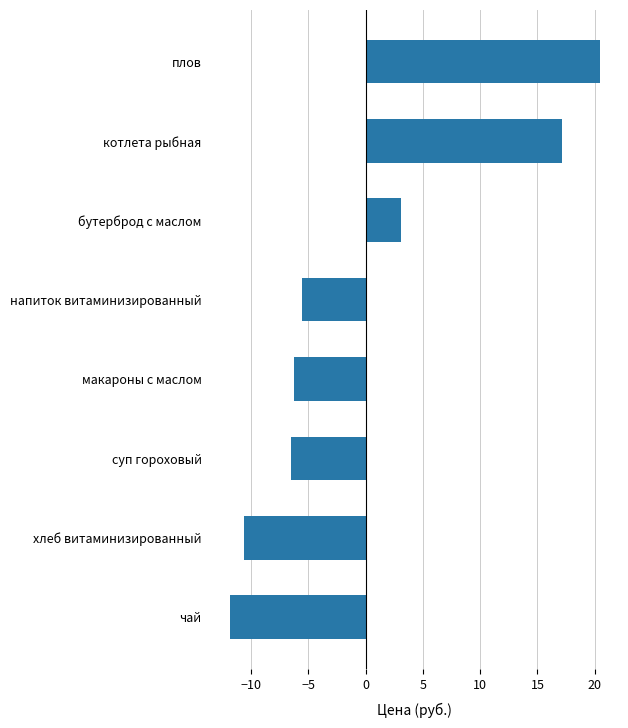

Does the chart contain stacked bars?

No